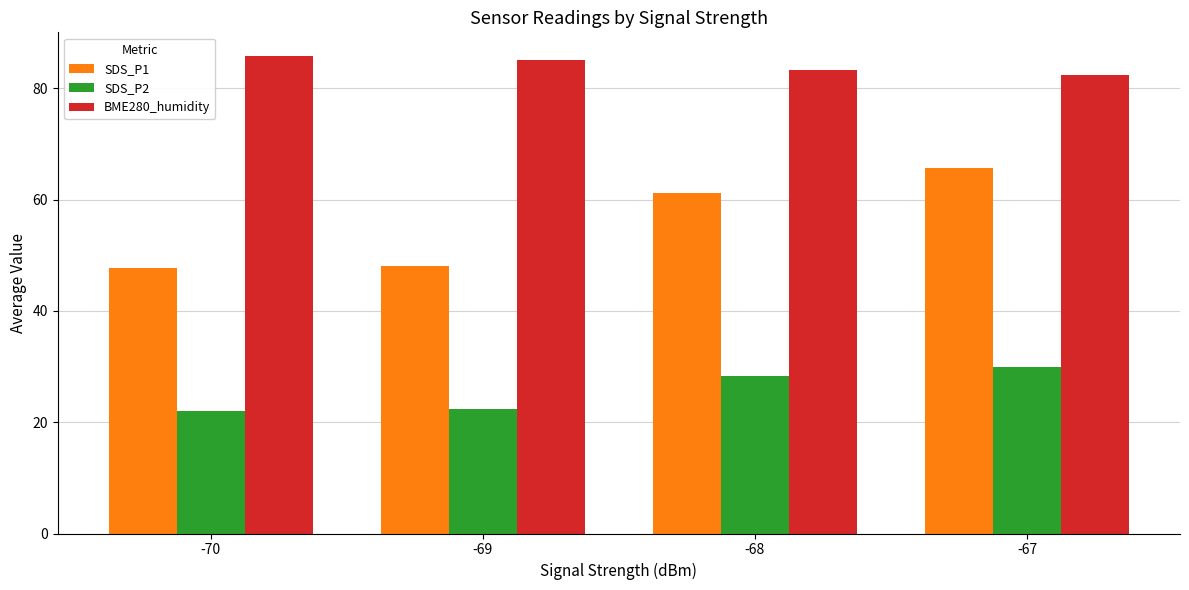

What is the highest value of the SDS_P1 series?

65.7